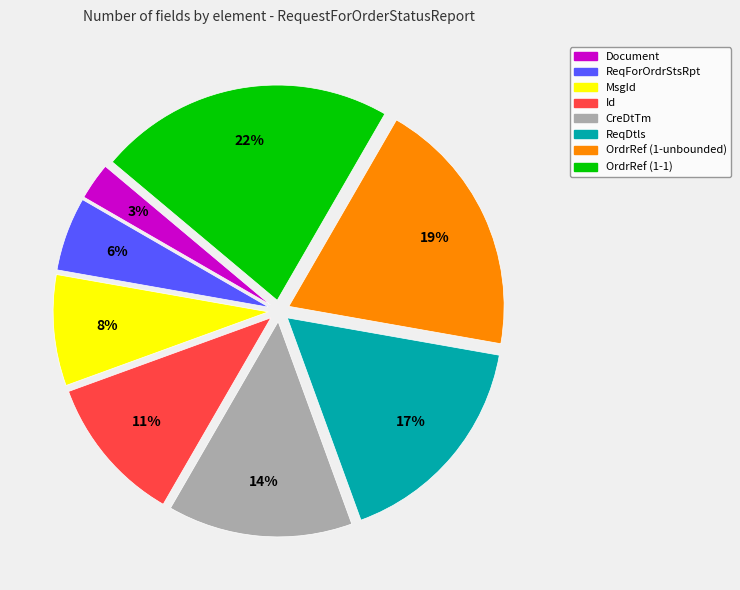

What percentage is the OrdrRef (1-unbounded) slice, to the nearest percent?

19%